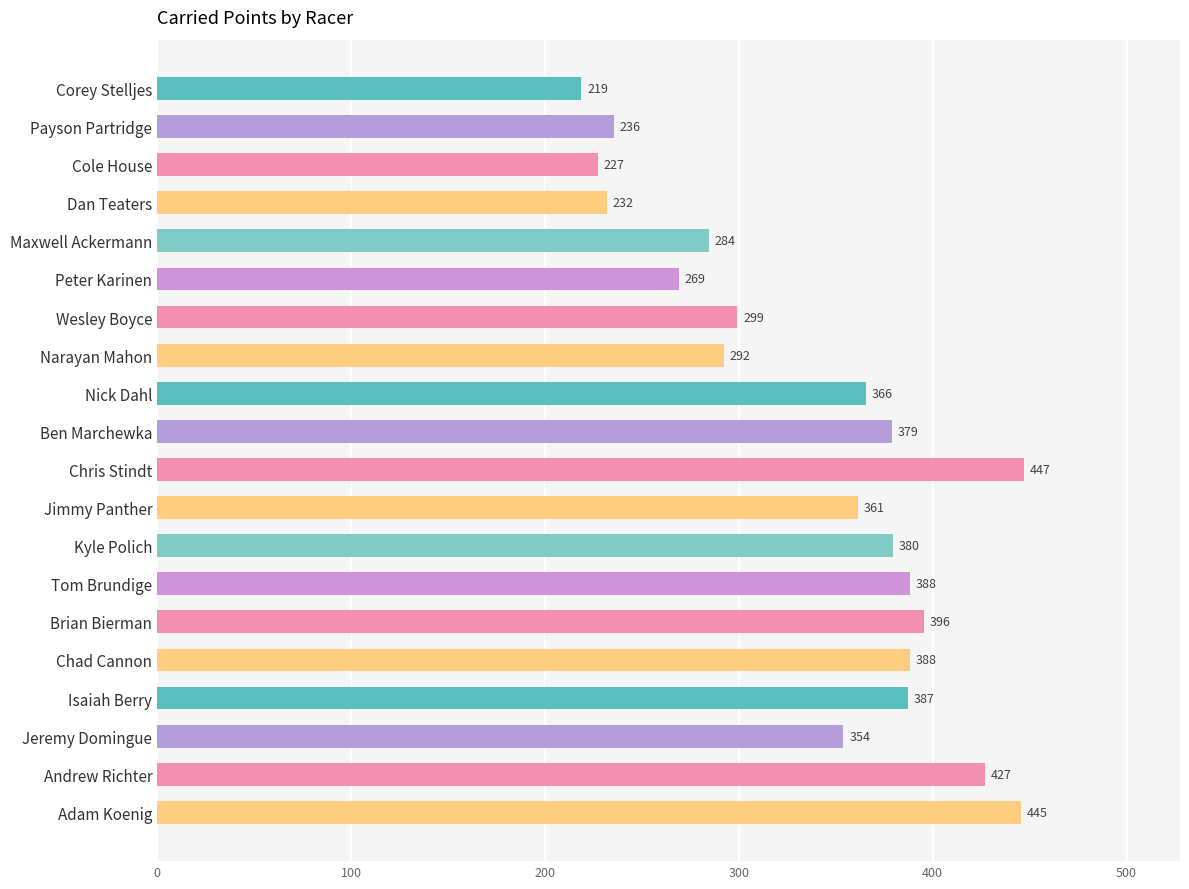

Which category has the highest value across all series?

Chris Stindt